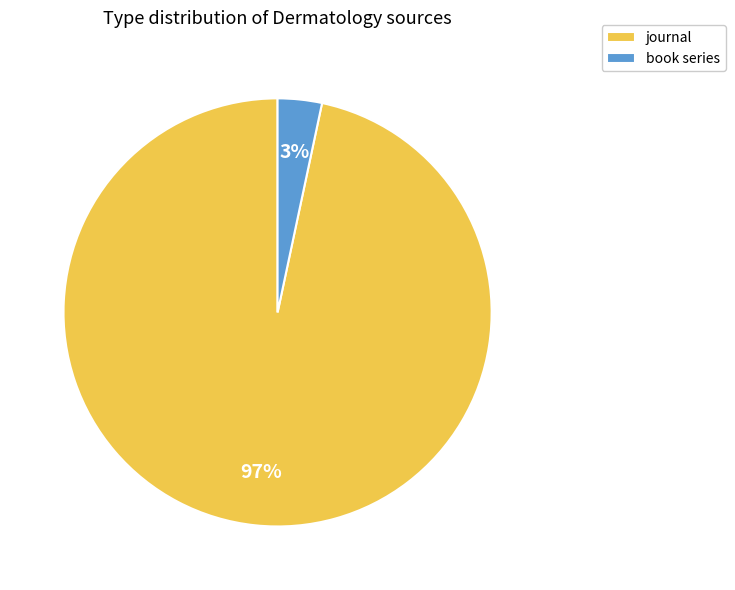

Does any single category account for the majority?

Yes